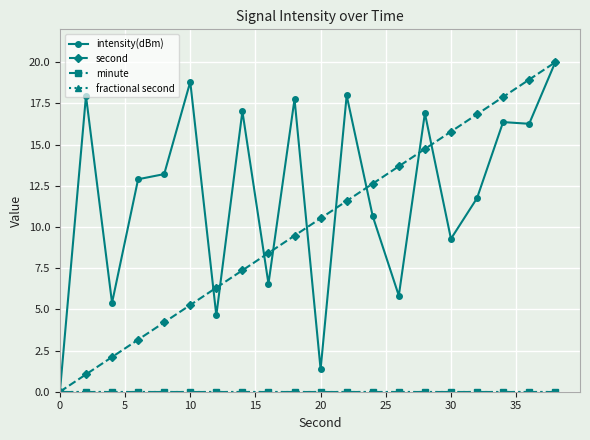

Does the chart have visible grid lines?

Yes